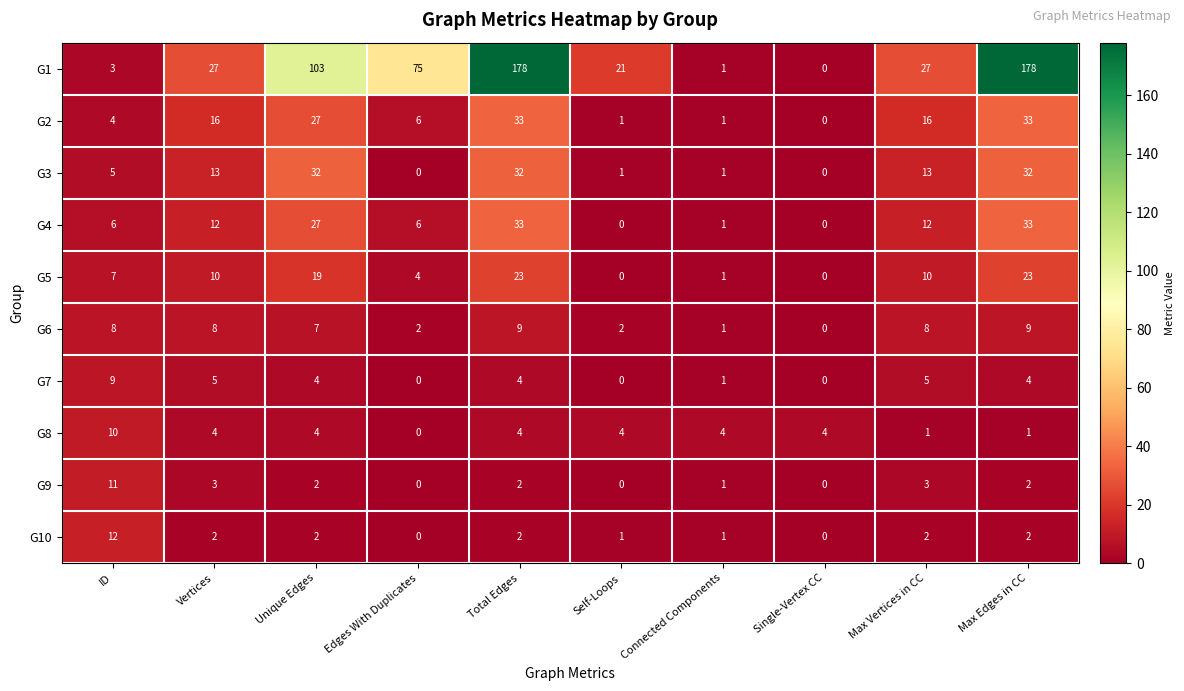

The G9 series shows 3 at Vertices. True or false?

True